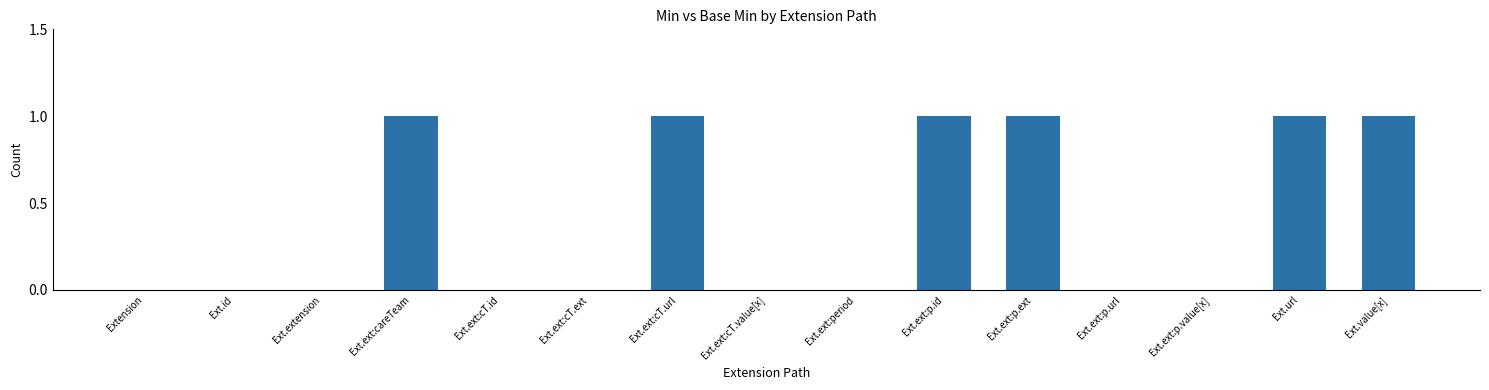

The chart shows a value of -1 at Ext.ext:cT.ext. True or false?

False